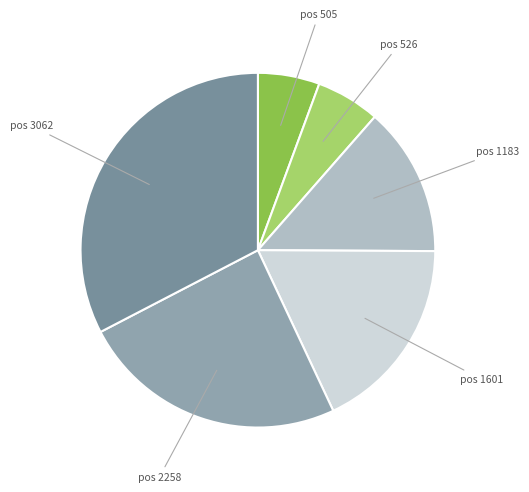

Is the sum of pos 2258 and pos 505 greater than half?

No